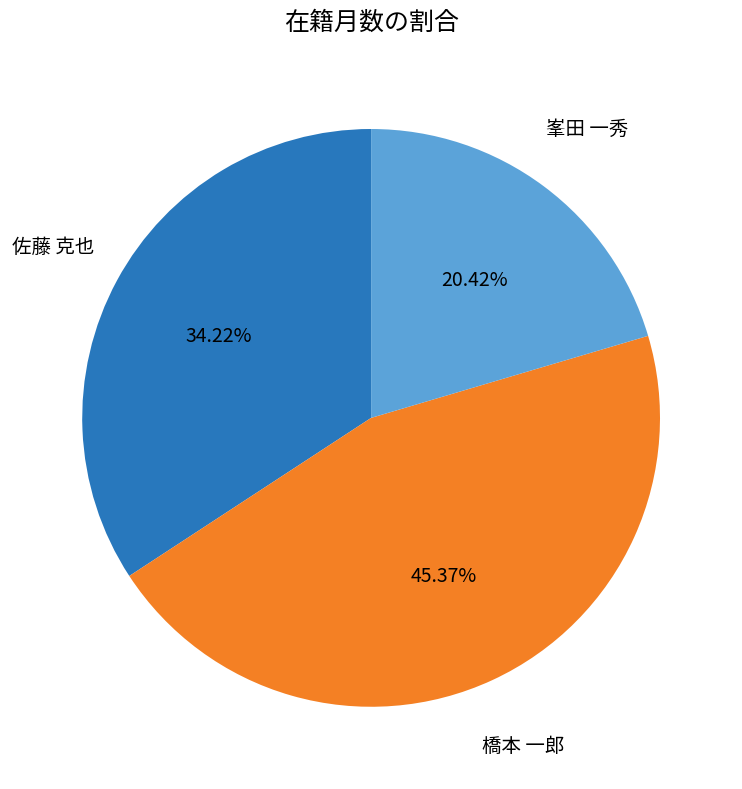

Which slice is the smallest?

峯田 一秀